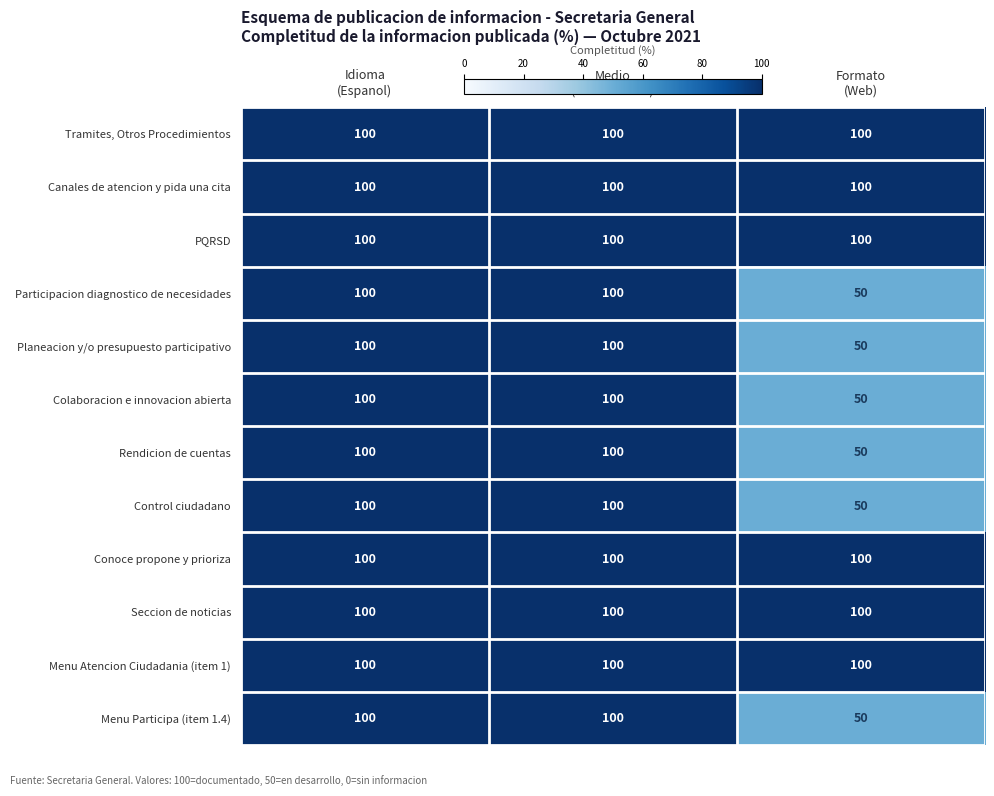

What is the average value of the Seccion de noticias series?

100